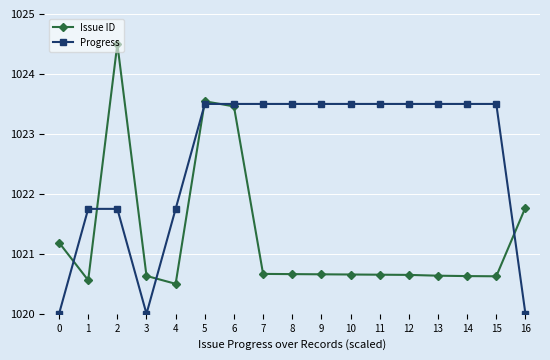

What is the average value of the Progress series?

1022.6